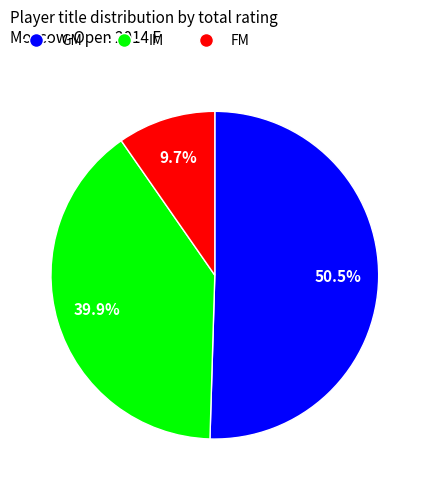

Between FM and IM, which is larger?

IM